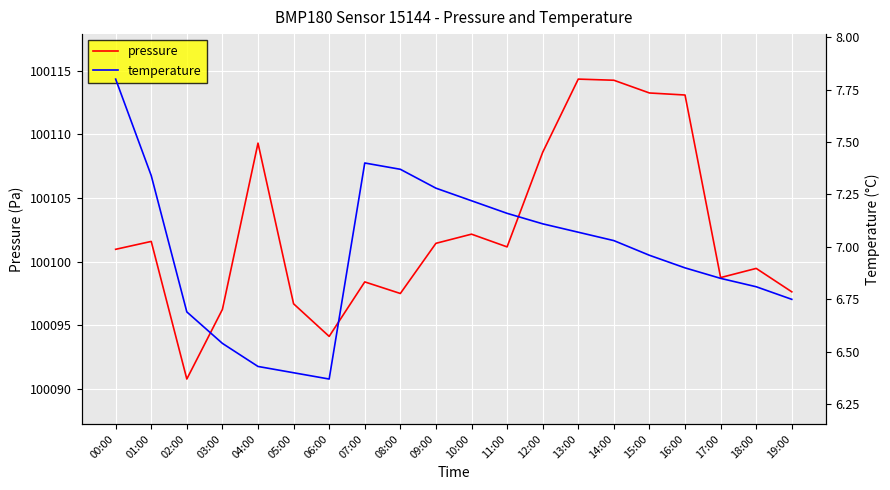

What is the difference between the maximum and minimum values in the pressure series?

23.6